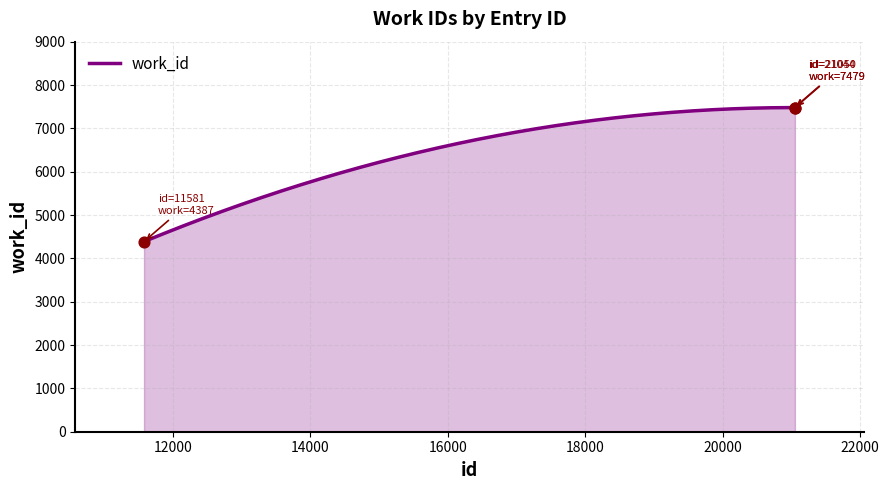

What is the change in value from 11581 to 21044?

+3092